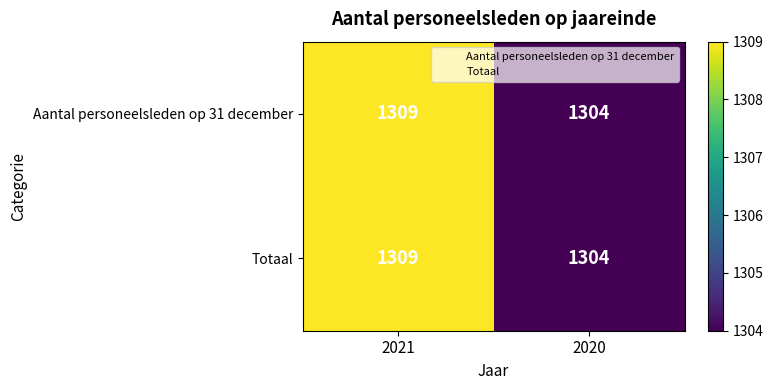

What is the difference between the maximum and minimum values in the Aantal personeelsleden op 31 december series?

5